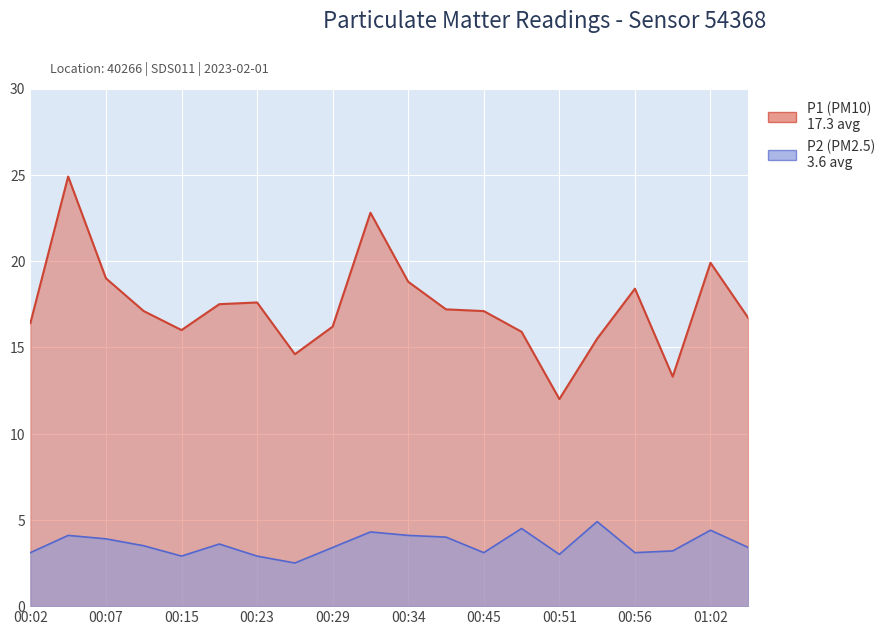

True or false: P1 and P2 cross at least once.

False